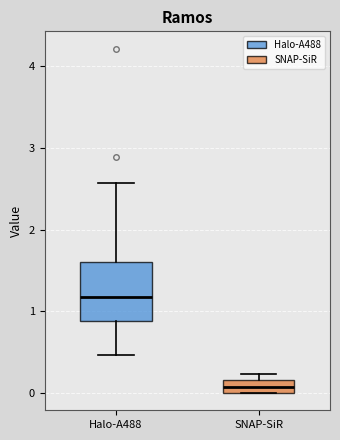

Reading left to right, transcribe this box plot: for each box, give where its median line is, the range the box spans, and where its two whiskers end, as read against the y-axis. The values are not printed on the chart, so give them approximately, as read against the axis.

Halo-A488: median 1.2, box 0.9 to 1.6, whiskers 0.5 to 2.6
SNAP-SiR: median 0.1, box 0.0 to 0.2, whiskers 0.0 to 0.2 (above the box's upper edge)